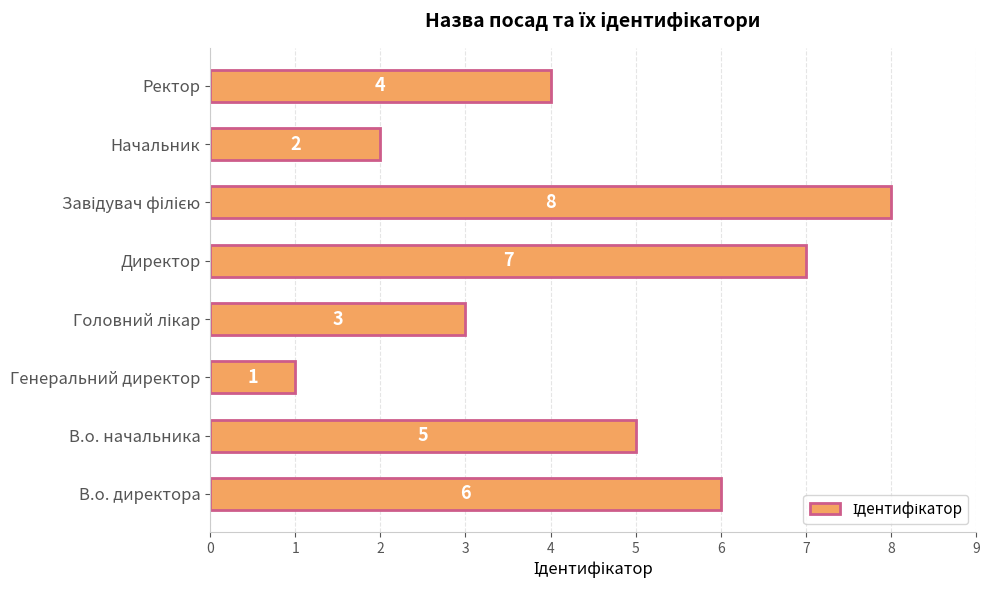

Is it true that the value at В.о. начальника is 5?

True